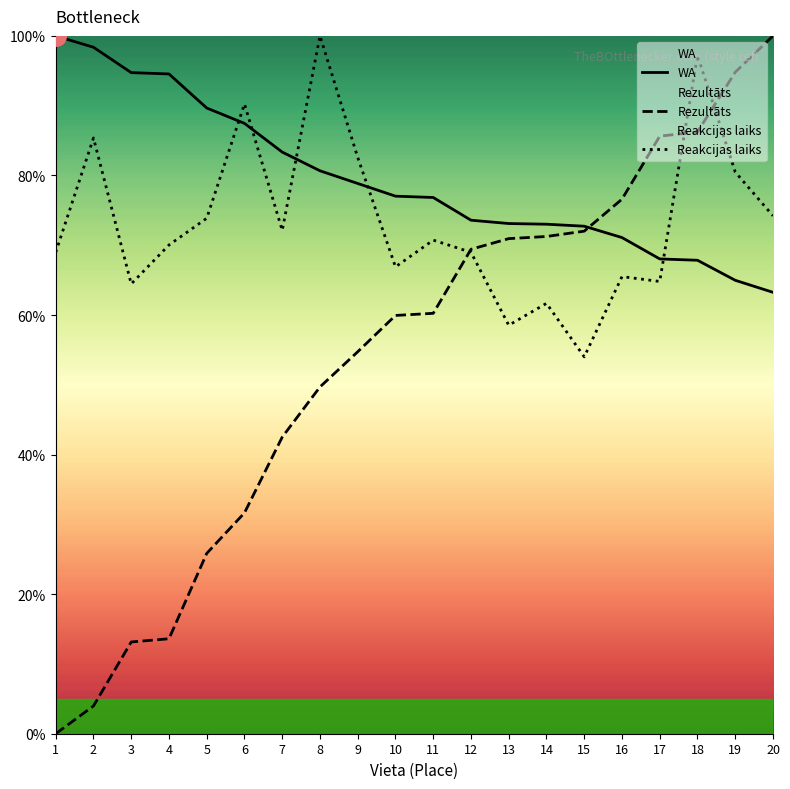

Reading right to left, list all the values displayed in this chart.

WA: 63.3	65.0	67.8	68.0	71.1	72.7	73.0	73.1	73.6	76.8	77.0	78.9	80.7	83.3	87.5	89.7	94.5	94.7	98.4	100.0
Rezultāts: 100.0	94.8	86.2	85.6	76.6	72.0	71.3	70.9	69.4	60.2	59.9	54.7	49.7	42.5	31.7	25.8	13.6	13.1	4.0	0.0
Reakcijas laiks: 74.2	80.5	97.2	64.8	65.5	54.0	61.7	58.5	69.0	70.7	66.9	82.6	100.0	72.1	90.2	73.9	70.0	64.5	85.4	69.0